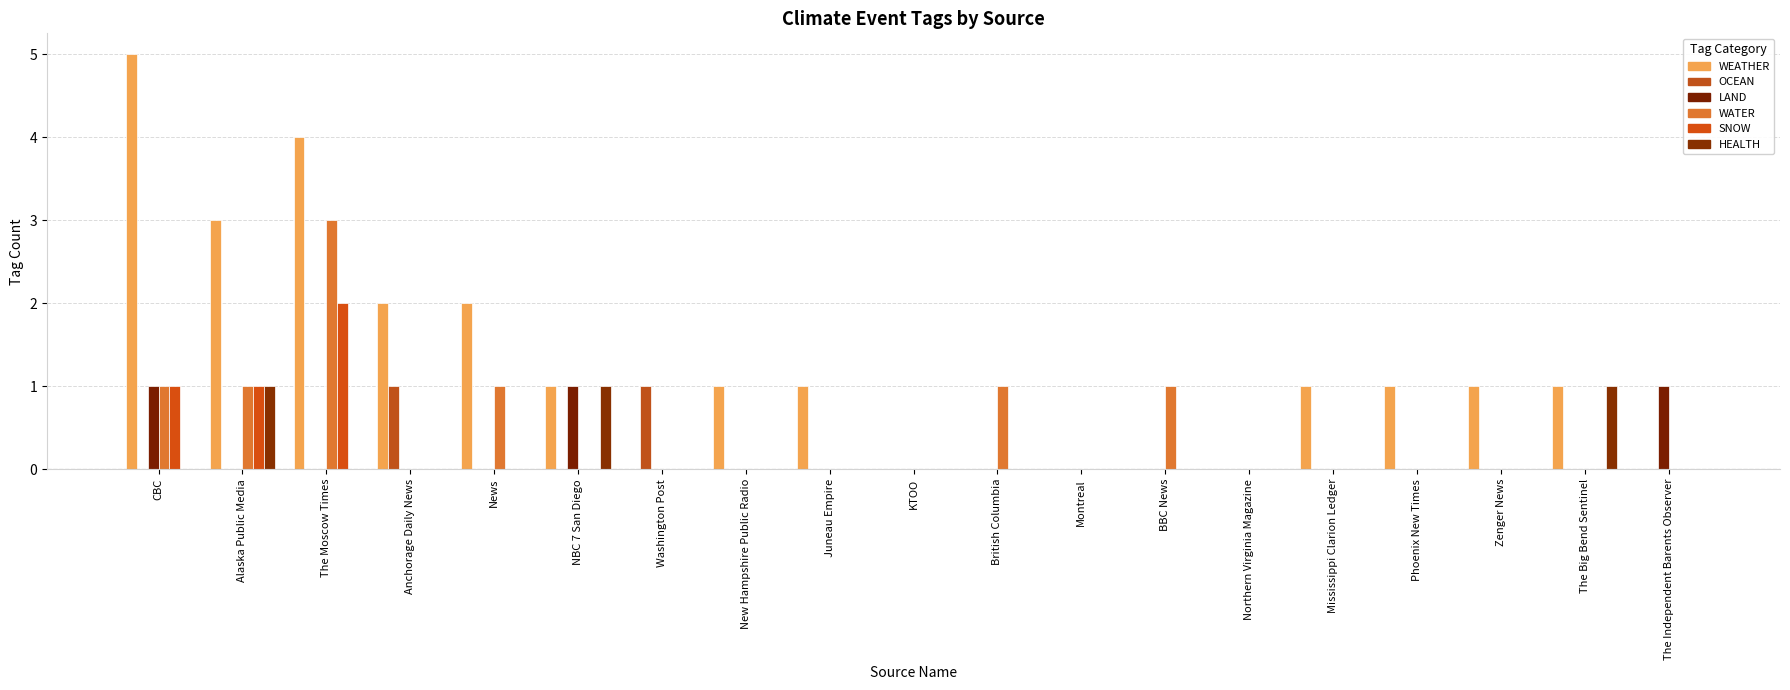

True or false: WATER has a value of 0 at Mississippi Clarion Ledger.

True